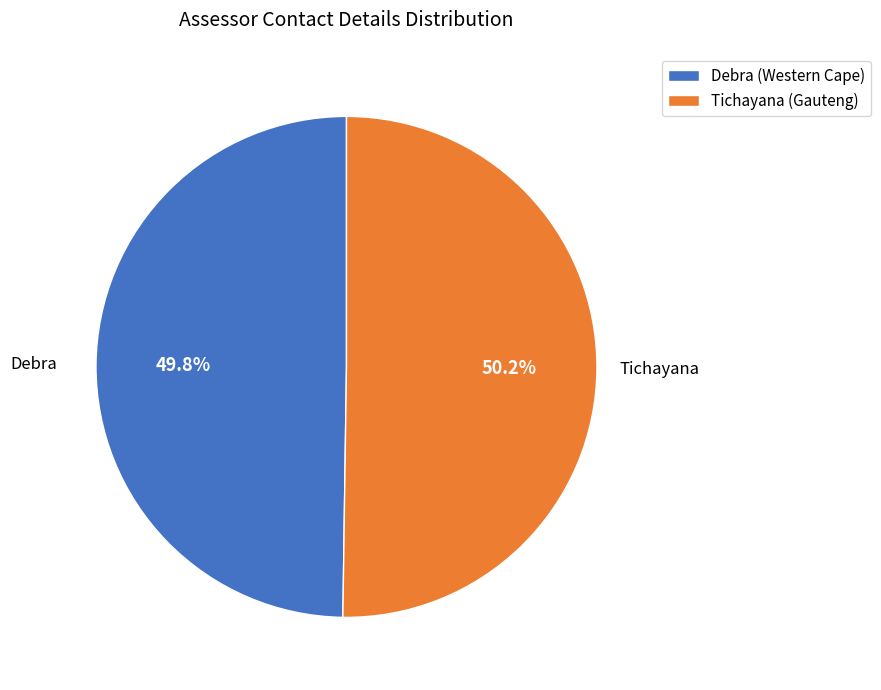

Is there a majority slice in this chart?

Yes